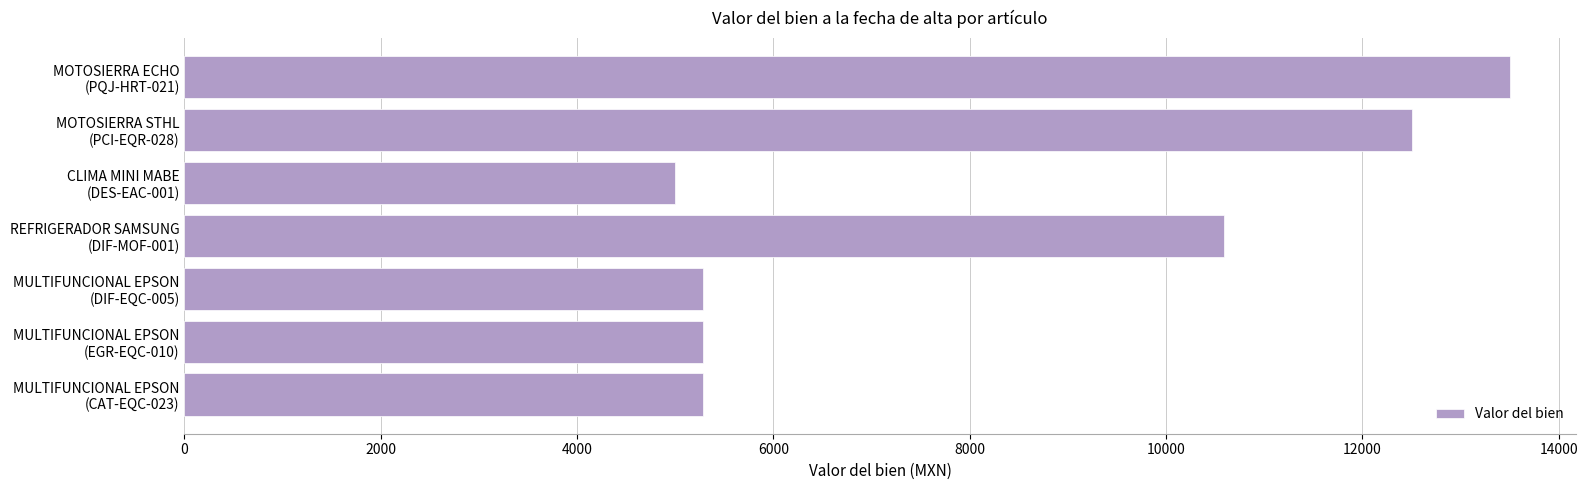

Count the number of data series in this chart.

1